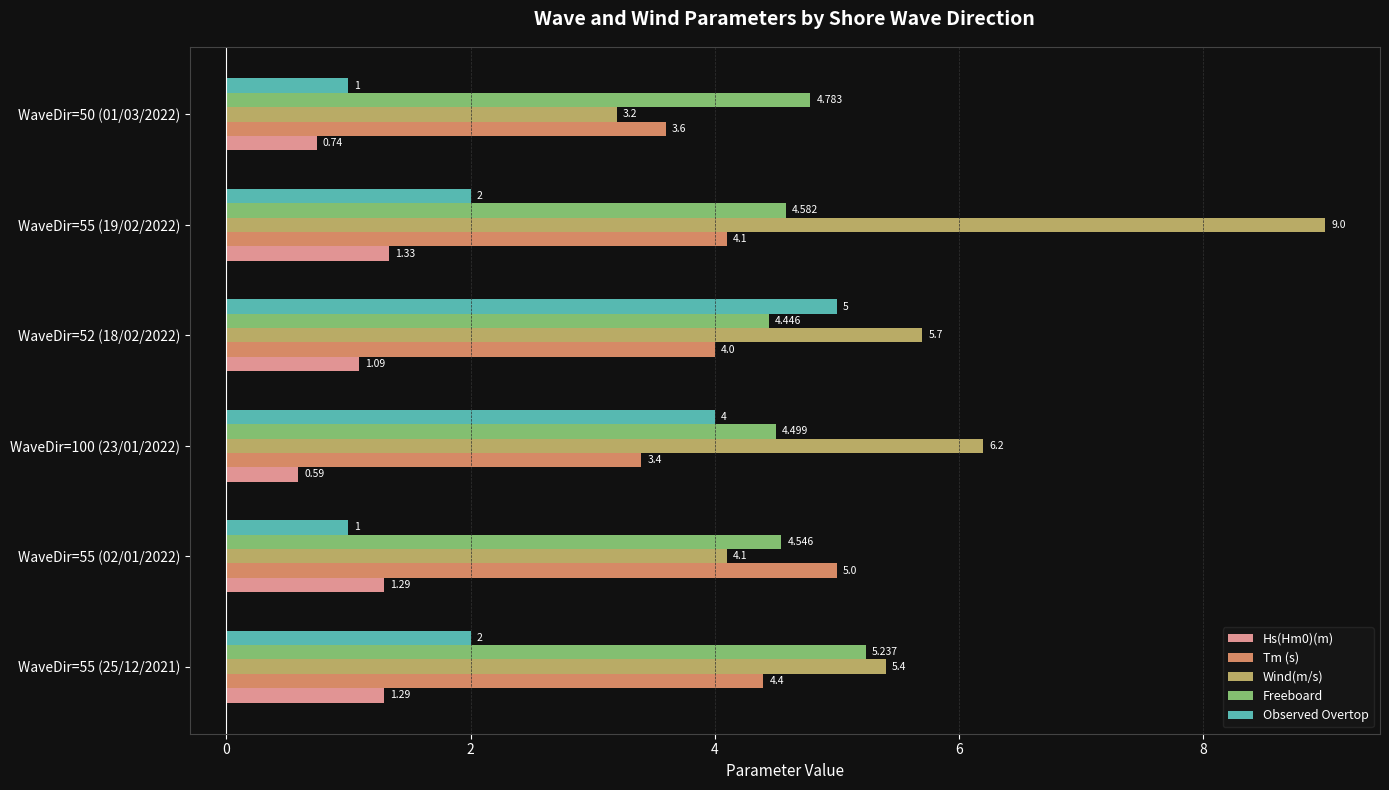

Rank the categories by Freeboard value from highest to lowest.

WaveDir=55 (25/12/2021), WaveDir=50 (01/03/2022), WaveDir=55 (19/02/2022), WaveDir=55 (02/01/2022), WaveDir=100 (23/01/2022), WaveDir=52 (18/02/2022)